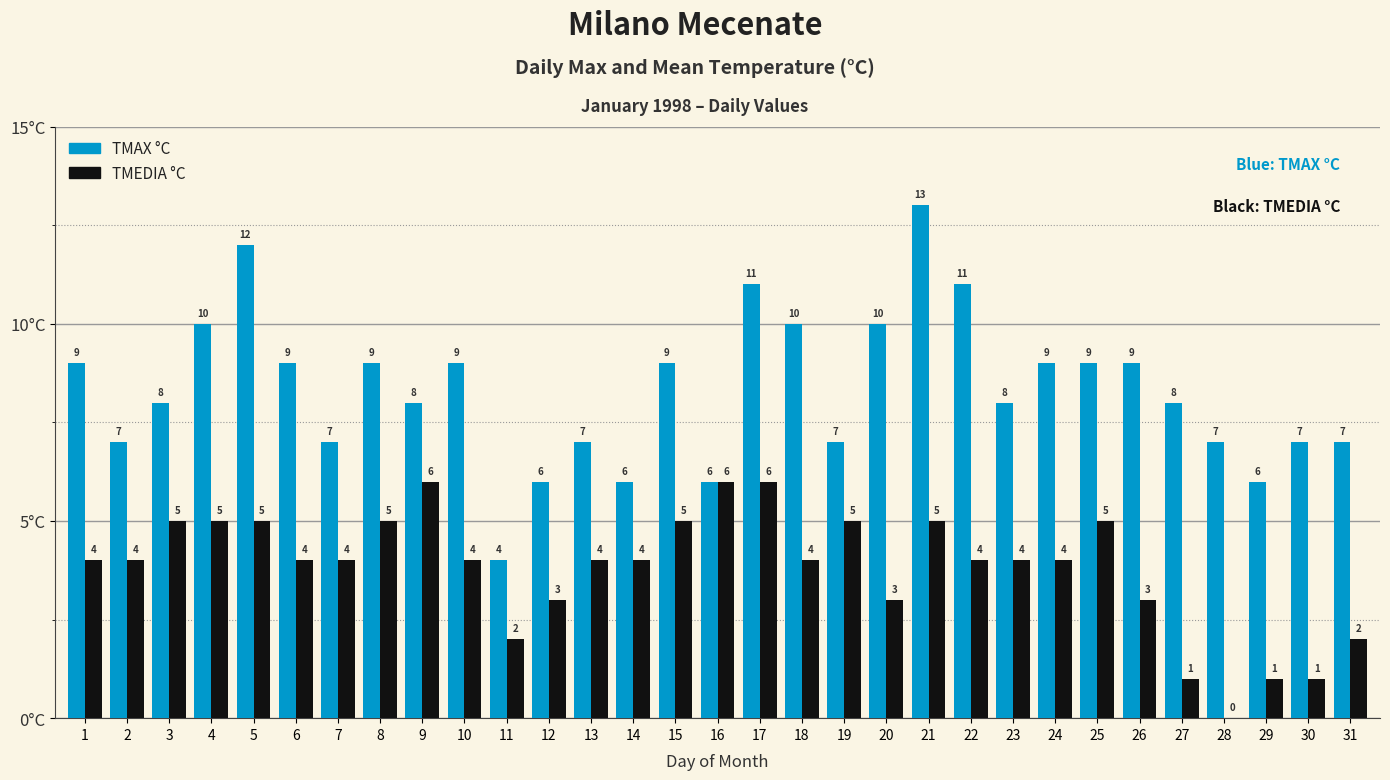

What is the approximate value of TMEDIA °C at 10?

4